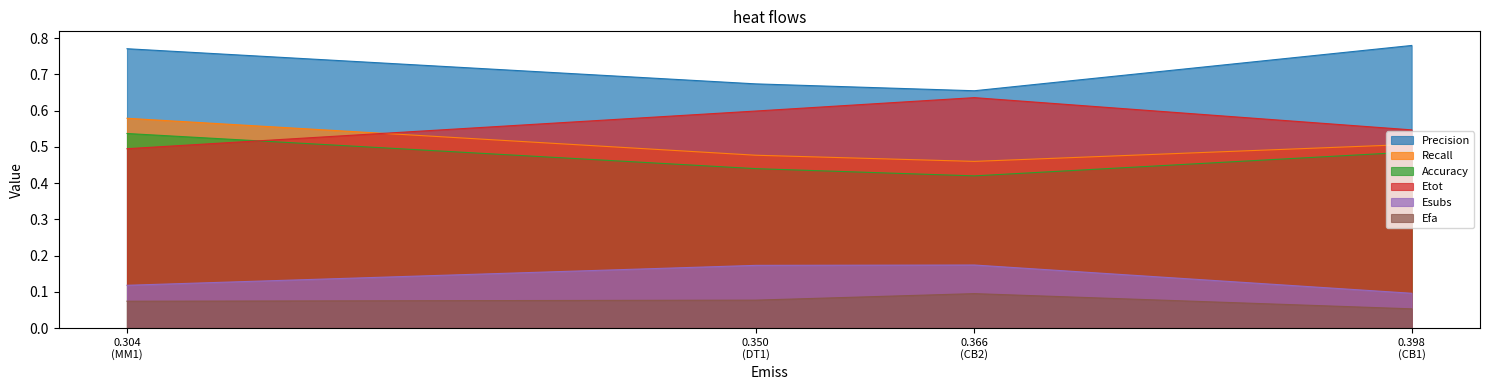

Rank the series by their maximum value, from lowest to highest.

Efa, Esubs, Accuracy, Recall, Etot, Precision